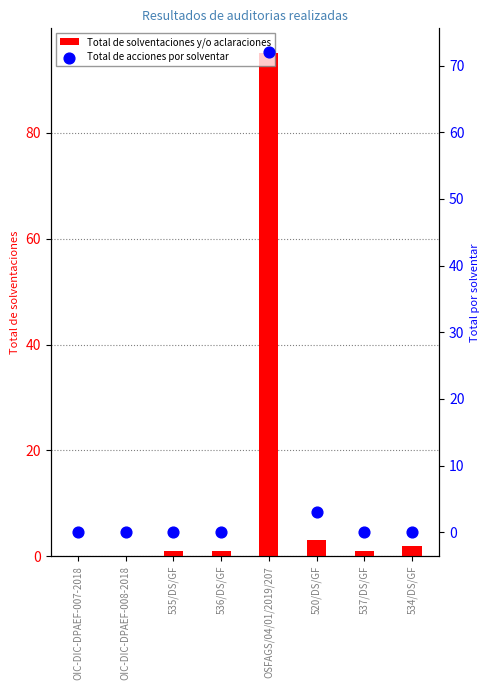

Which series has the largest total across all categories?

Total de solventaciones y/o aclaraciones